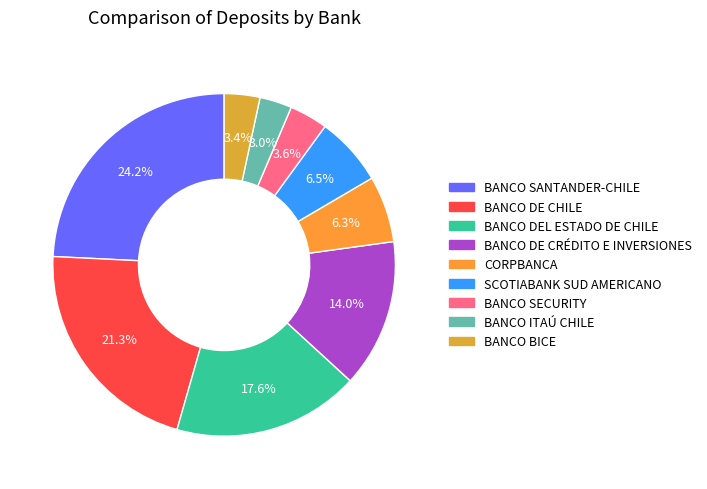

What percentage is the BANCO DE CHILE slice, to the nearest percent?

21%